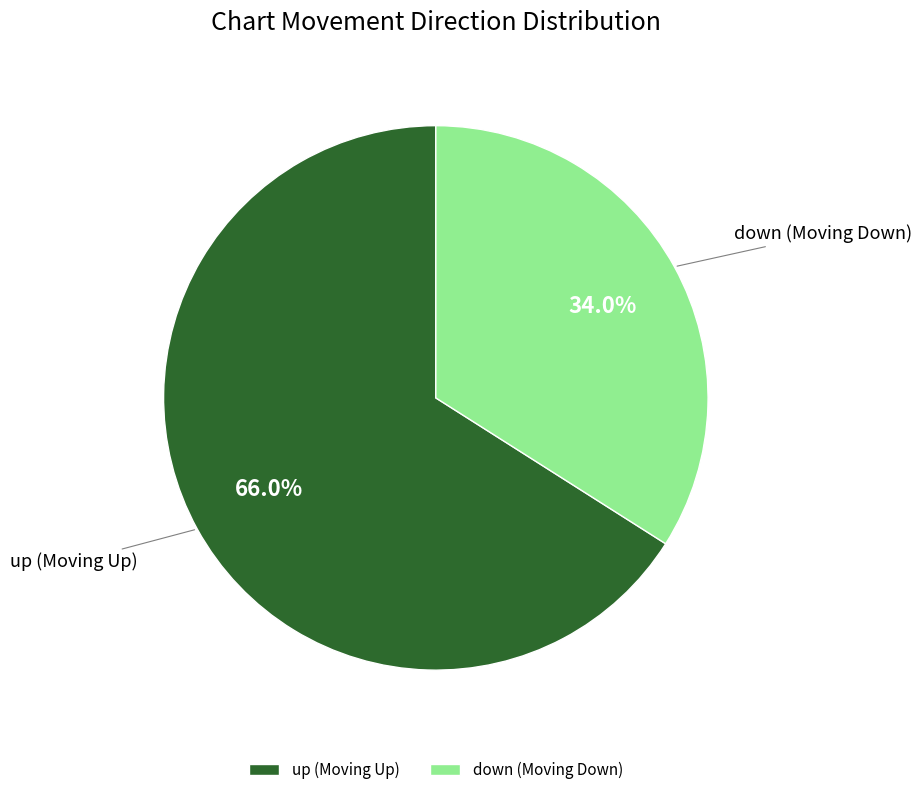

Which category accounts for the majority?

up